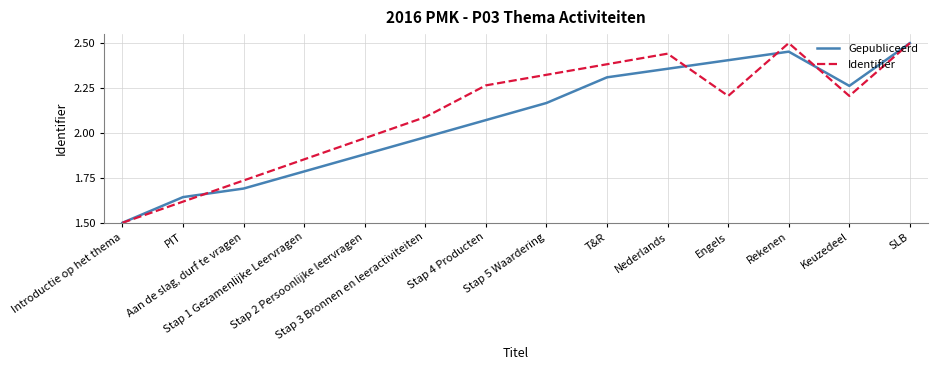

What is the sum of all Gepubliceerd values?

29.0